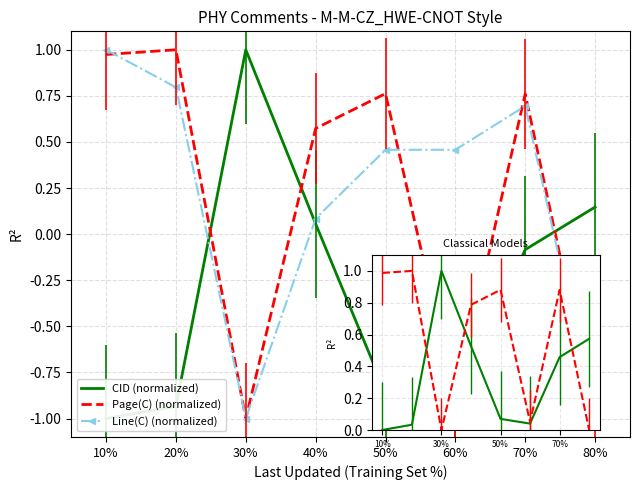

In CID, how many points are higher than both neighbors (excluding endpoints)?

1